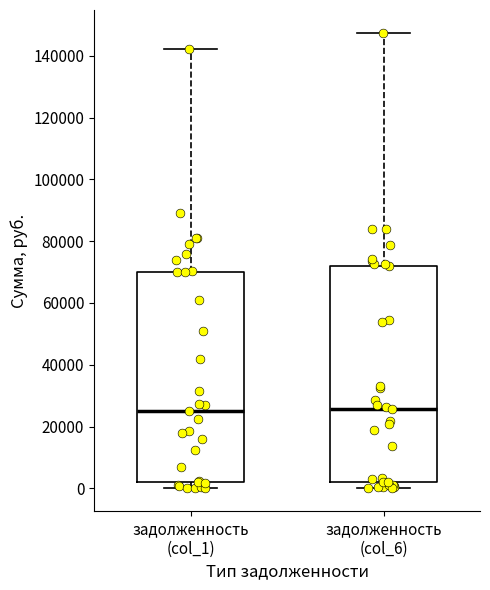

Where is the upper edge of the box for задолженность (col_6) on the y-axis? The values are not printed on the chart, so give them approximately, as read against the axis.

72000